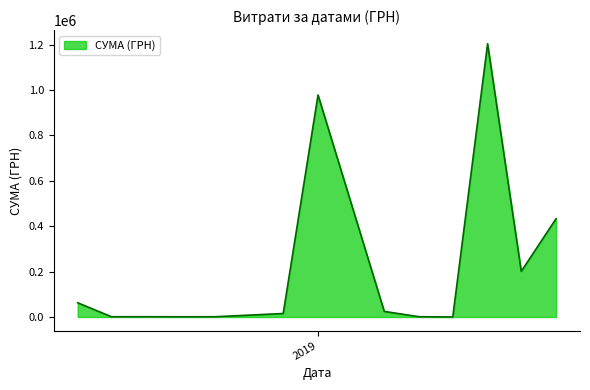

True or false: there are more than 0 points higher than both neighbors.

True